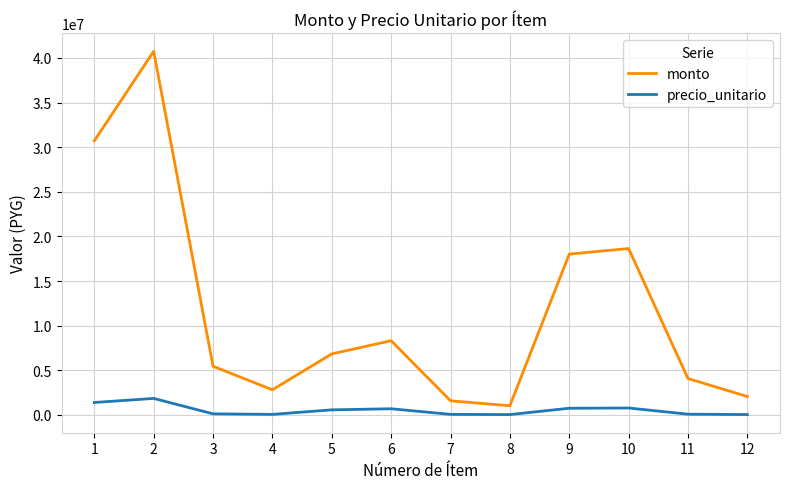

True or false: precio_unitario and monto intersect in this chart.

False